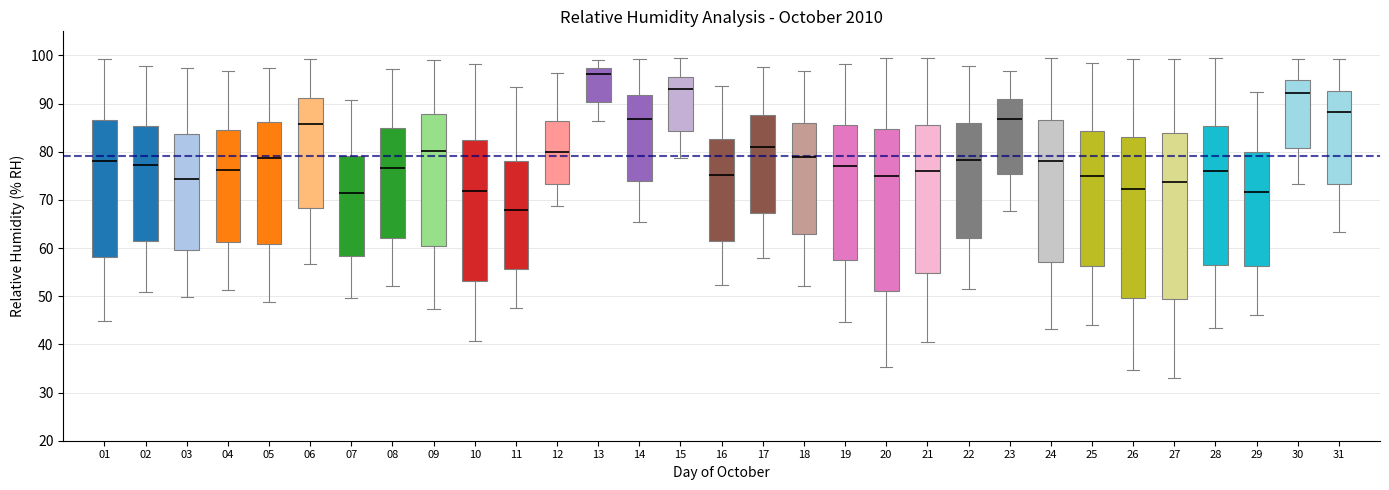

Reading left to right, read every box against the y-axis: the position of its median line, the range the box covers, and the ends of its whiskers. The values are not printed on the chart, so give them approximately, as read against the axis.

01: median 78, box 58 to 87, whiskers 45 to 99
02: median 77, box 61 to 85, whiskers 51 to 98
03: median 74, box 60 to 84, whiskers 50 to 97
04: median 76, box 61 to 84, whiskers 51 to 97
05: median 79, box 61 to 86, whiskers 49 to 97
06: median 86, box 68 to 91, whiskers 57 to 99
07: median 71, box 58 to 79, whiskers 50 to 91
08: median 77, box 62 to 85, whiskers 52 to 97
09: median 80, box 60 to 88, whiskers 47 to 99
10: median 72, box 53 to 82, whiskers 41 to 98
11: median 68, box 56 to 78, whiskers 48 to 93
12: median 80, box 73 to 86, whiskers 69 to 96
13: median 96, box 90 to 97, whiskers 86 to 99
14: median 87, box 74 to 92, whiskers 65 to 99
15: median 93, box 84 to 96, whiskers 79 to 99
16: median 75, box 61 to 83, whiskers 52 to 94
17: median 81, box 67 to 88, whiskers 58 to 98
18: median 79, box 63 to 86, whiskers 52 to 97
19: median 77, box 58 to 86, whiskers 45 to 98
20: median 75, box 51 to 85, whiskers 35 to 99
21: median 76, box 55 to 85, whiskers 41 to 100
22: median 78, box 62 to 86, whiskers 52 to 98
23: median 87, box 75 to 91, whiskers 68 to 97
24: median 78, box 57 to 87, whiskers 43 to 99
25: median 75, box 56 to 84, whiskers 44 to 98
26: median 72, box 50 to 83, whiskers 35 to 99
27: median 74, box 49 to 84, whiskers 33 to 99
28: median 76, box 56 to 85, whiskers 43 to 99
29: median 72, box 56 to 80, whiskers 46 to 92
30: median 92, box 81 to 95, whiskers 73 to 99
31: median 88, box 73 to 93, whiskers 63 to 99